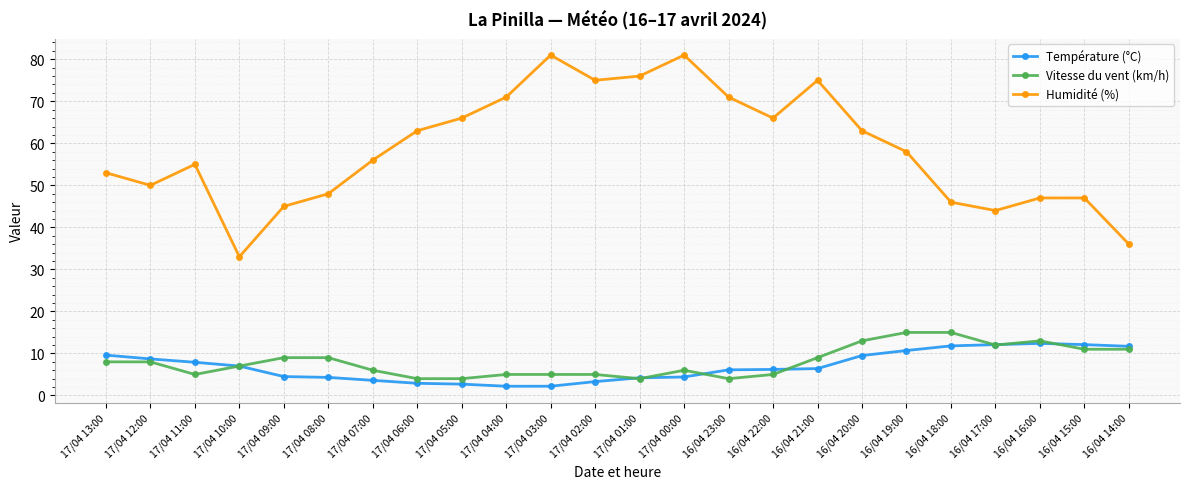

True or false: Humidité (%) has more than 1 points higher than both neighbors.

True